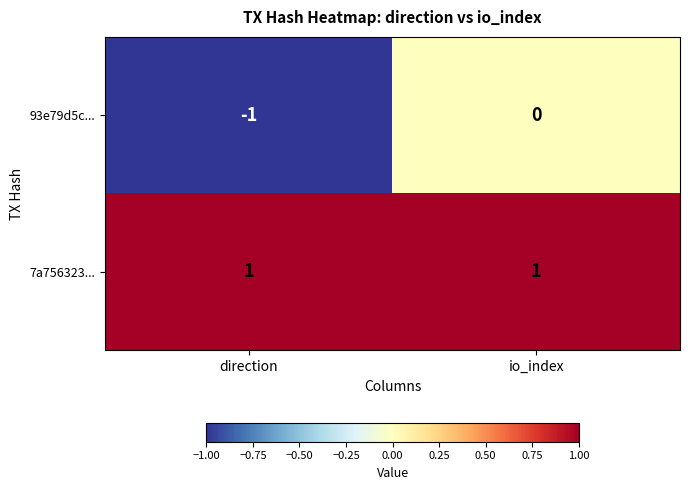

Which series has the widest spread of values?

93e79d5c...